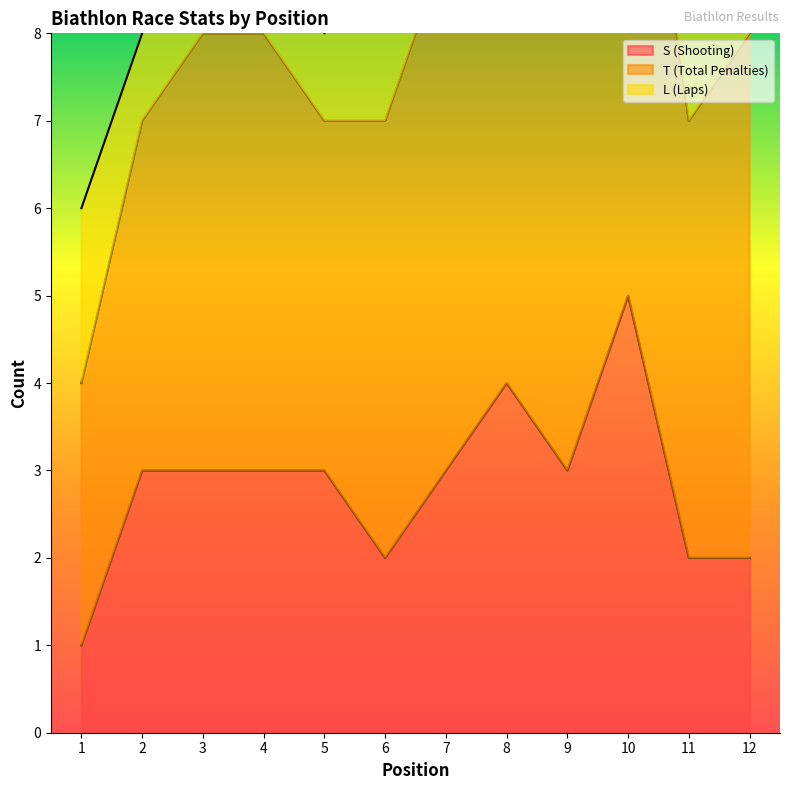

Where is S (Shooting) nearest to the value 3?

2